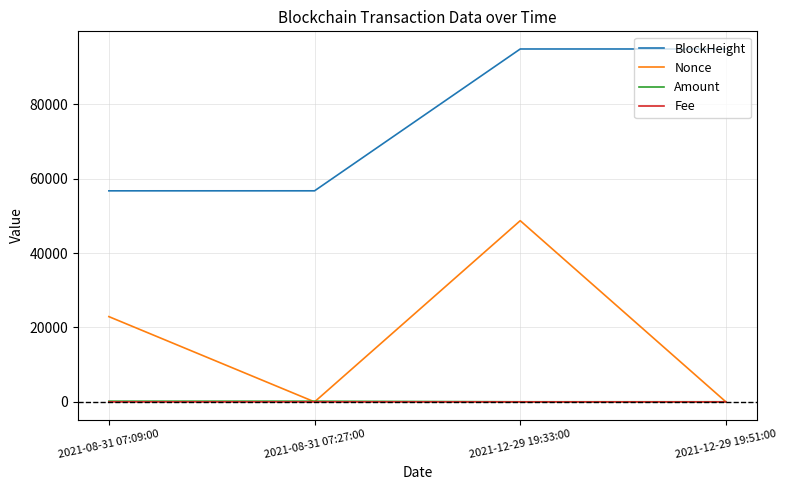

What is the greatest value displayed?

94867.0